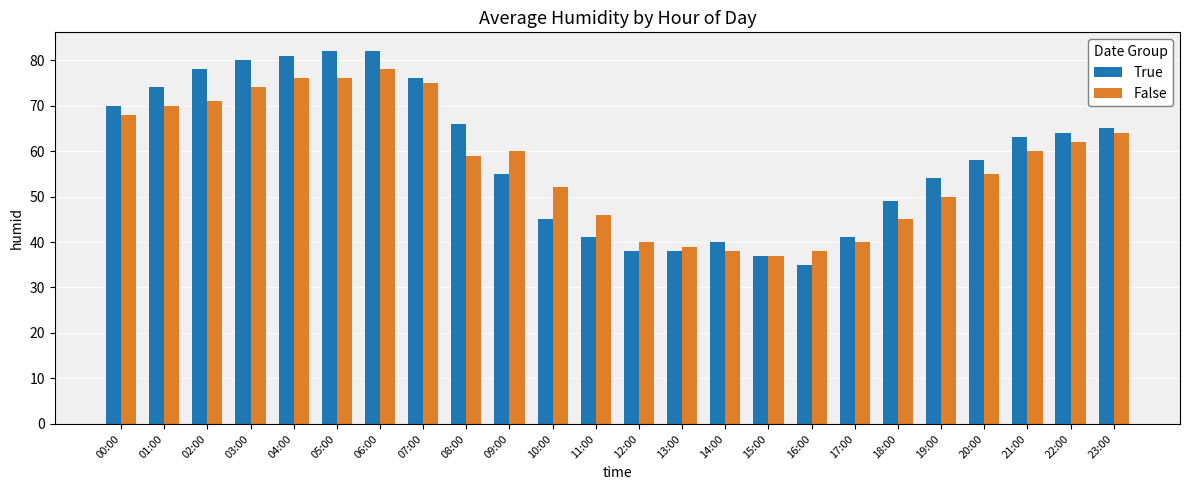

What is the value of the True bar at the 18th from the left?

41